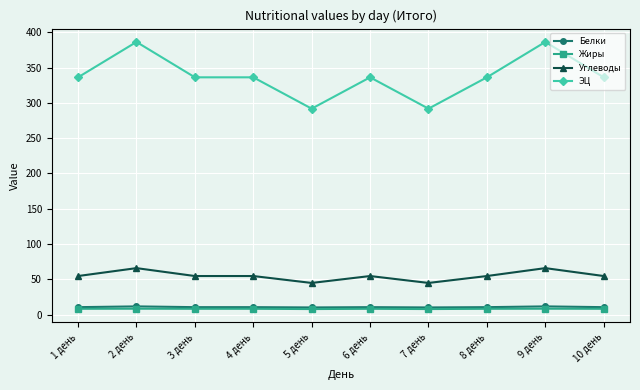

Which series has the largest range (max minus min)?

ЭЦ